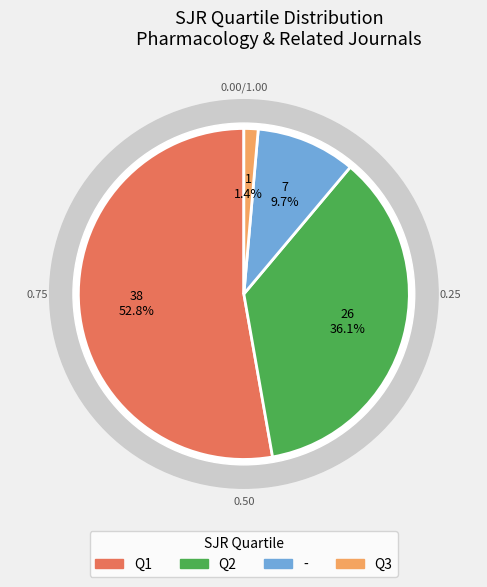

Approximately how many times larger is the value at - compared to Q2?

0.3